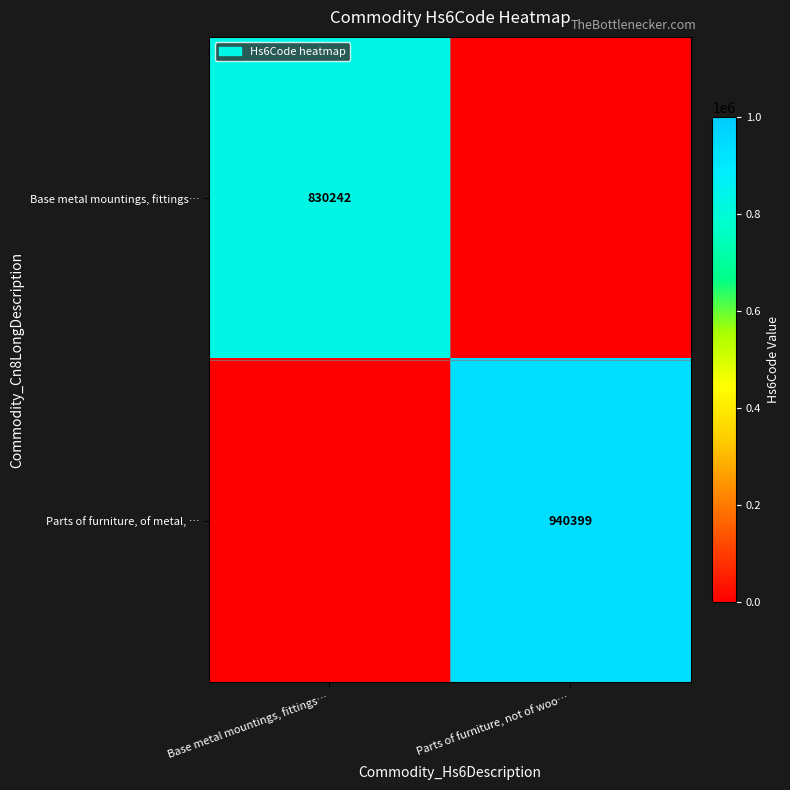

Count the number of categories in the chart.

2